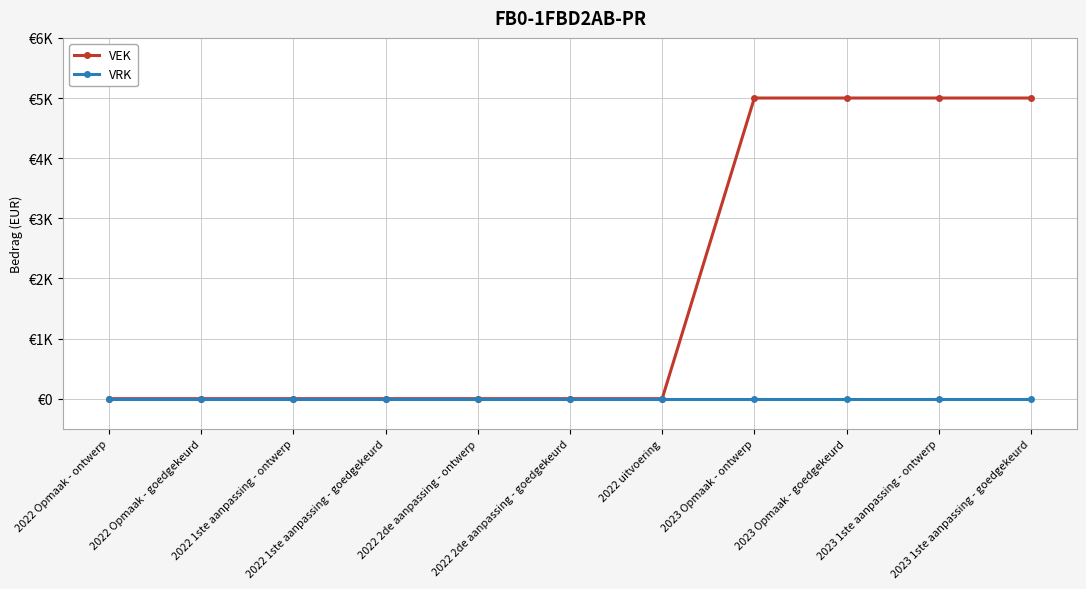

What is the sum of the VEK values at 2023 Opmaak - goedgekeurd and 2022 2de aanpassing - goedgekeurd?

5000